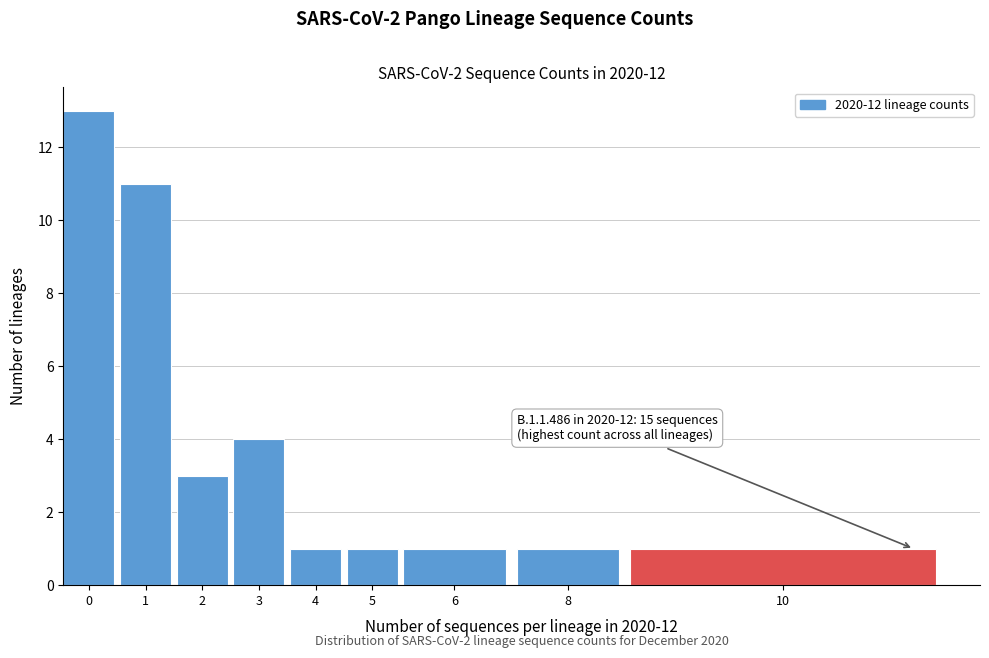

Reading left to right, extract all data points from this chart.

13	11	3	4	1	1	1	1	1